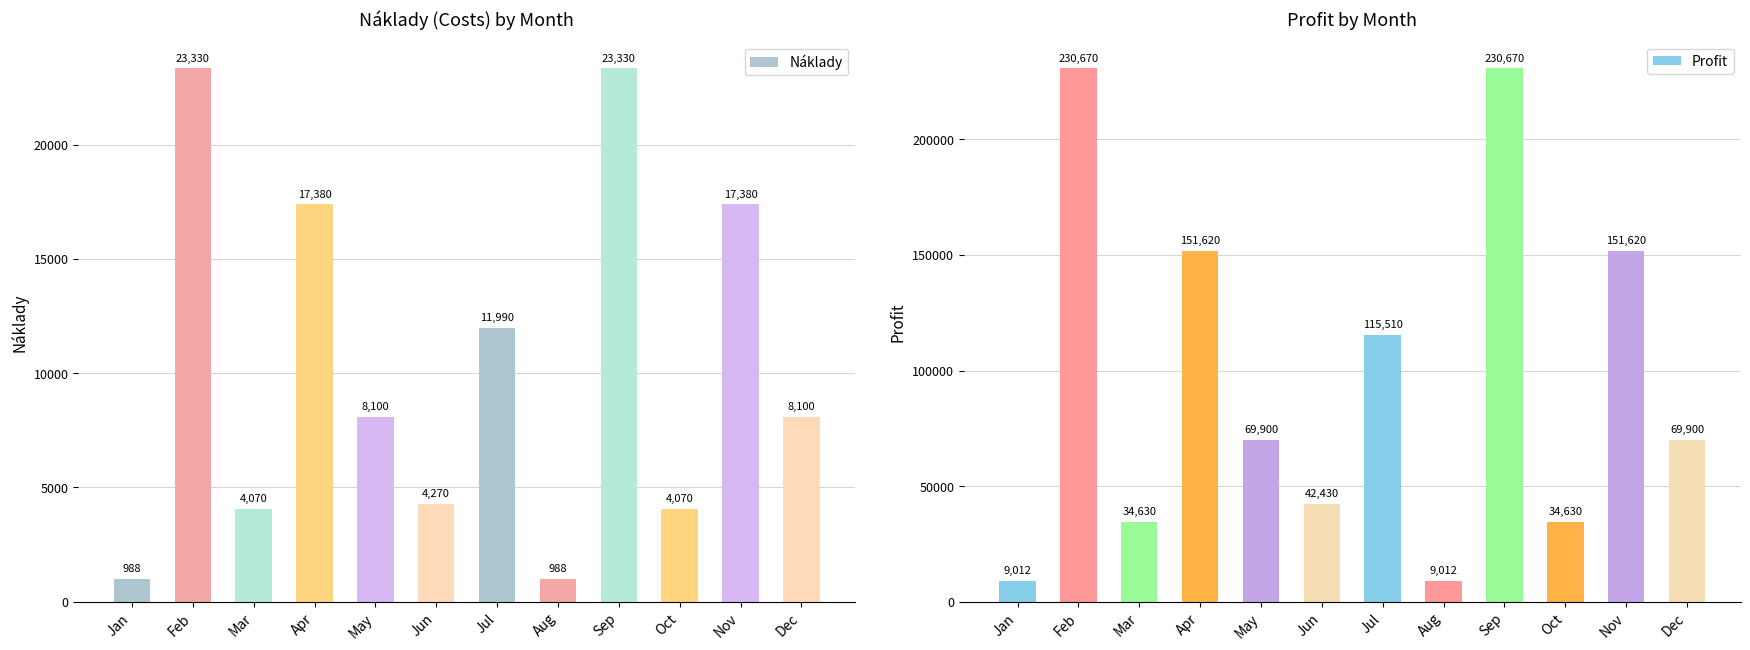

At which label does Náklady reach its peak?

Feb